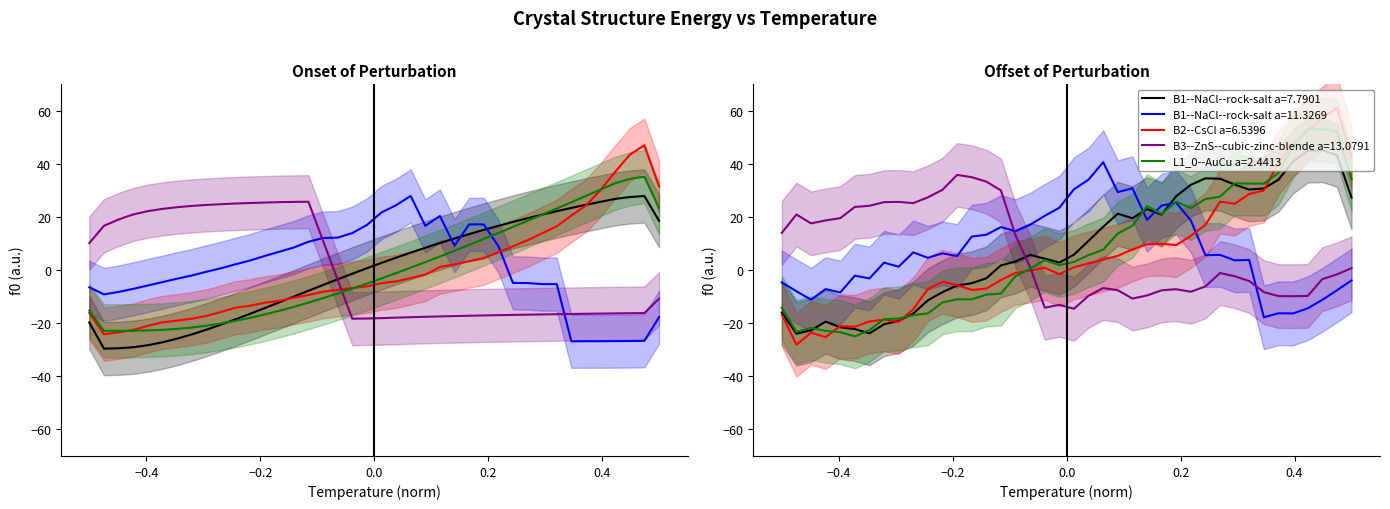

What is the difference between the maximum and second lowest values in the B1--NaCl--rock-salt a=7.7901 series?

57.4